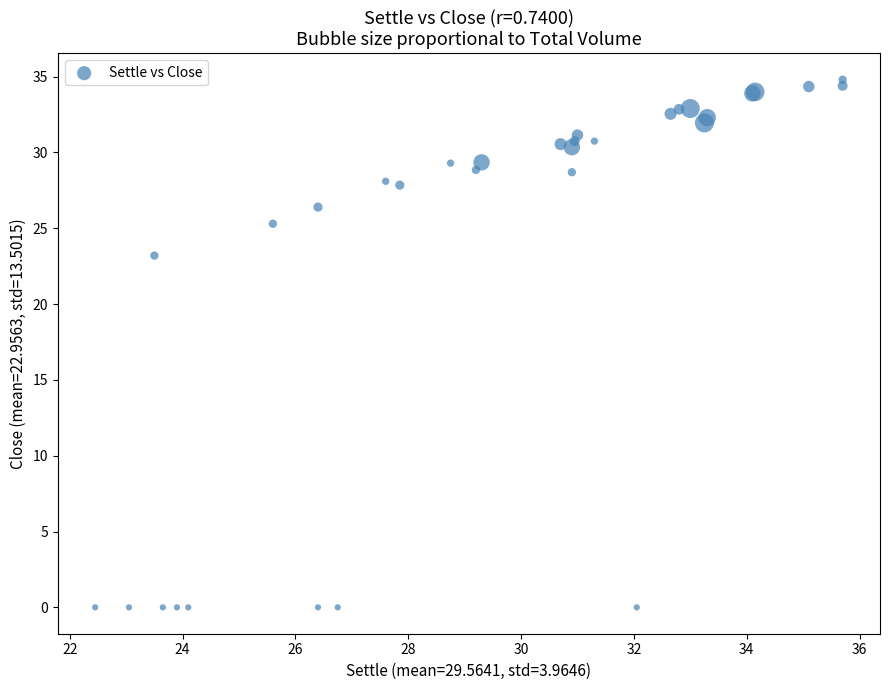

What Y value in the scatter plot is closest to 17?

23.2